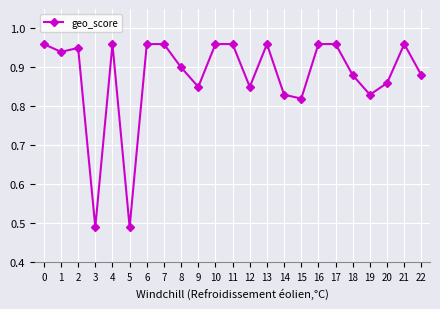

How many data points does each series have?

23